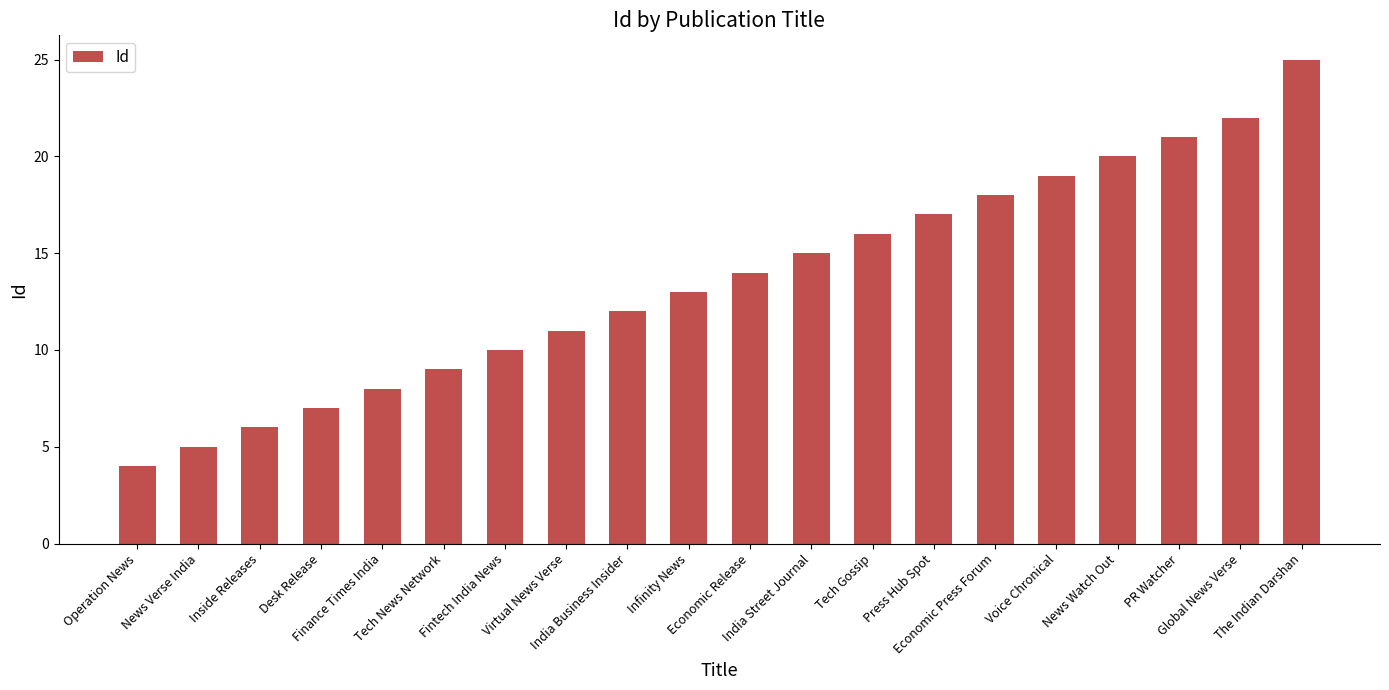

What is the minimum value shown in the chart?

4